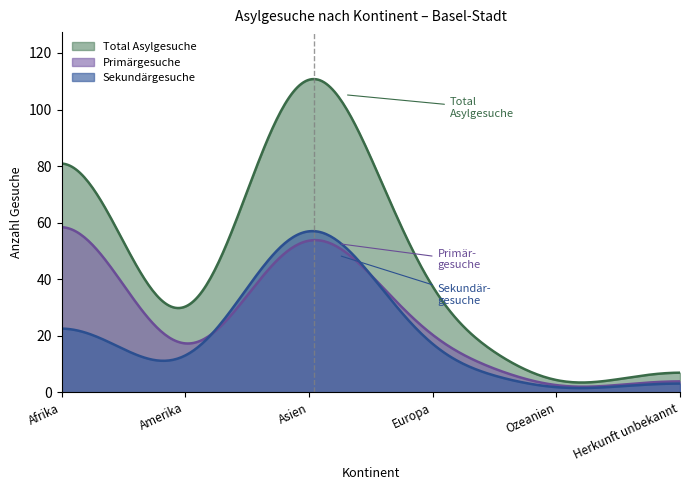

What is the average value of the Sekundärgesuche series?

20.3